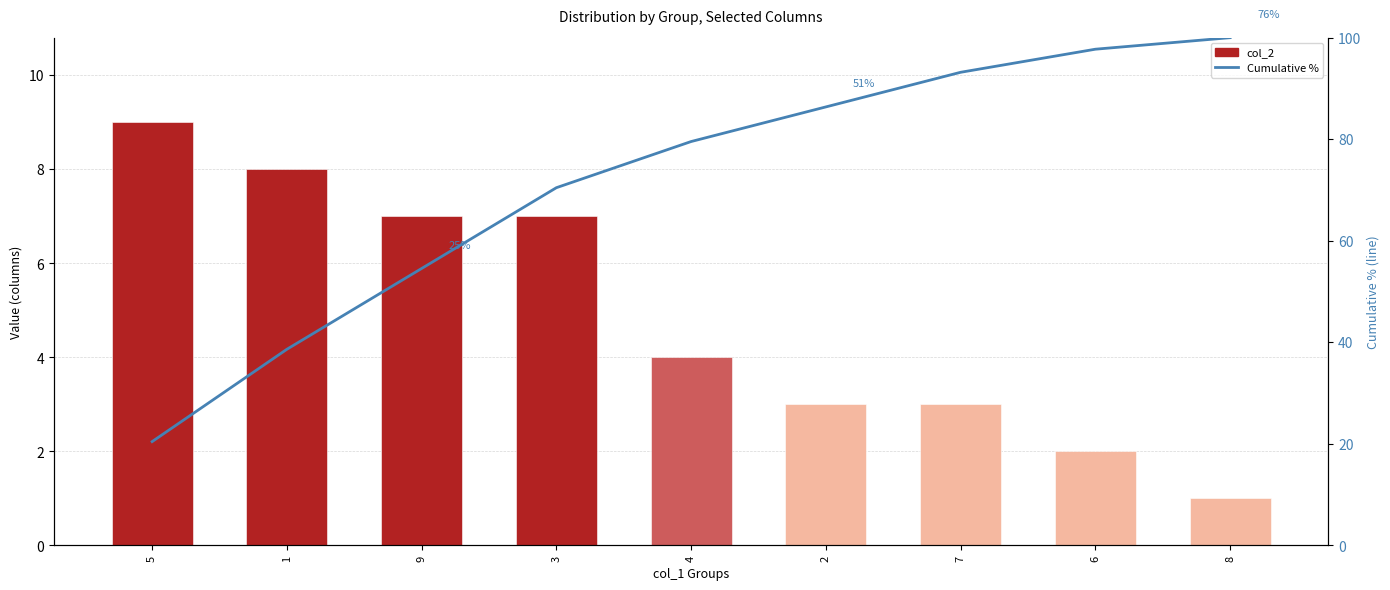

The value at 2 is 140.4. True or false?

False